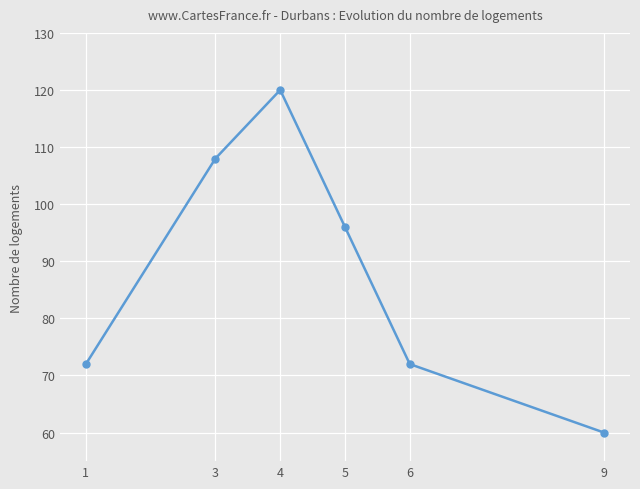

What is the value of the 5th point from the left?

72